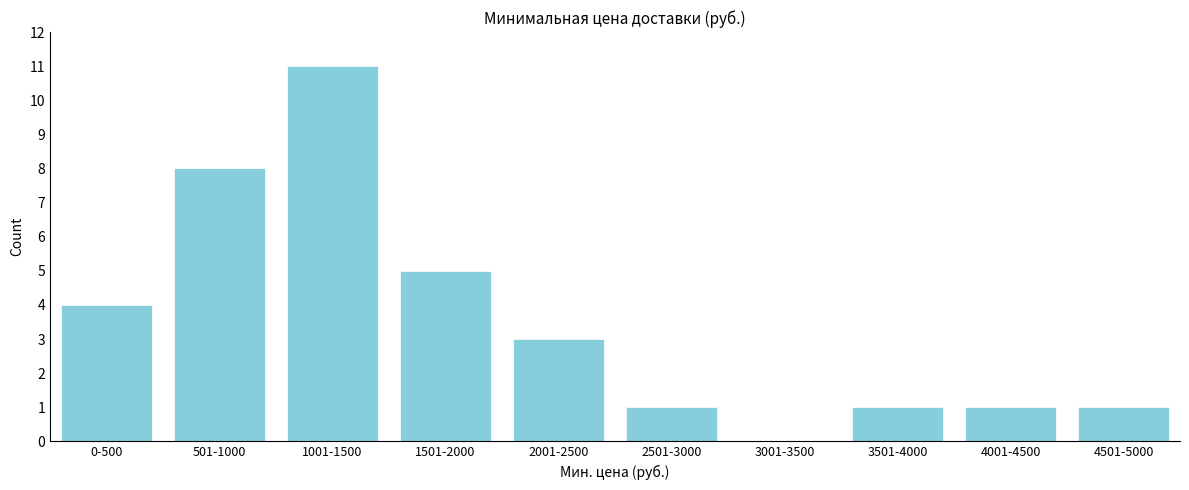

Reading left to right, list all the values displayed in this chart.

0-500=4	501-1000=8	1001-1500=11	1501-2000=5	2001-2500=3	2501-3000=1	3001-3500=0	3501-4000=1	4001-4500=1	4501-5000=1